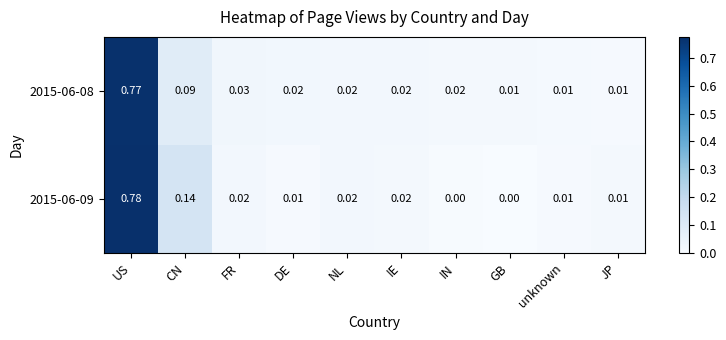

At which label does 2015-06-09 reach its peak?

US